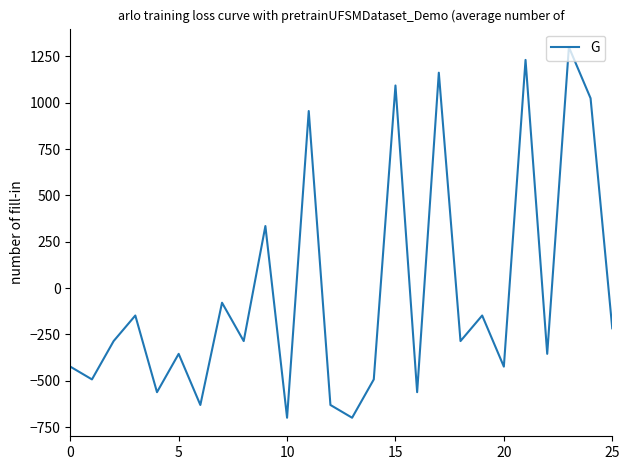

What is the difference between the maximum and minimum values?

2000.0